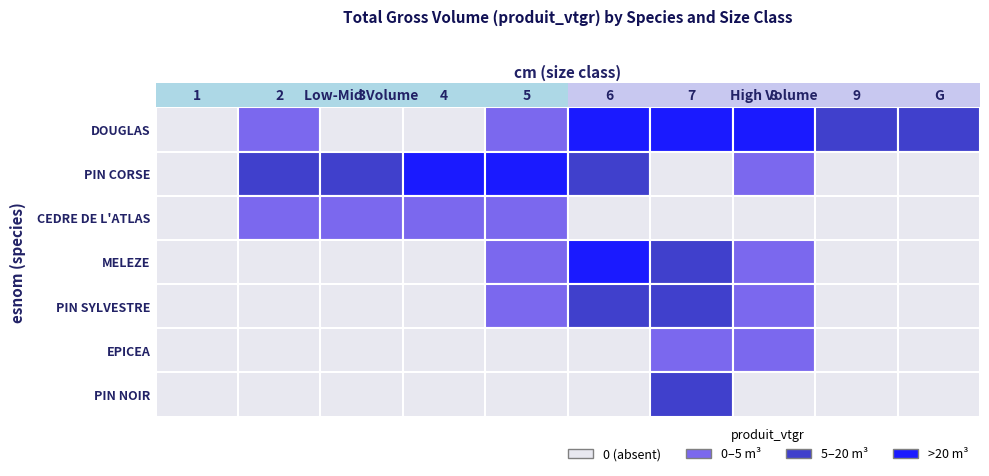

Between G and 1, which is larger?

G